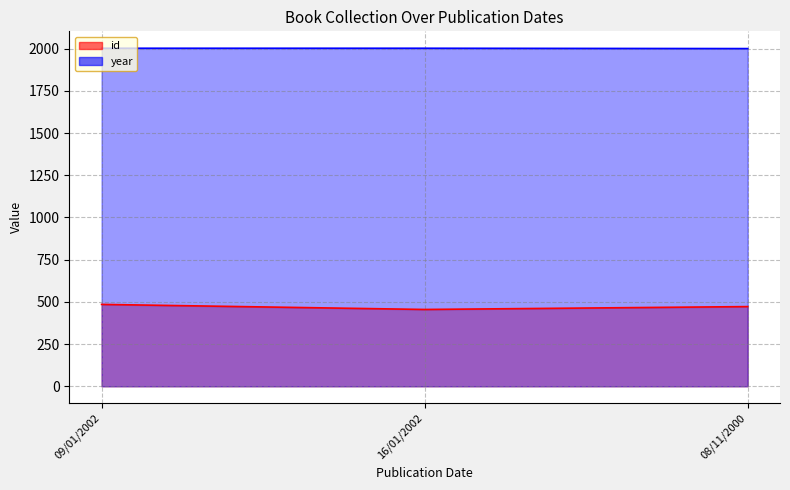

Which category has the lowest value in the year series?

08/11/2000